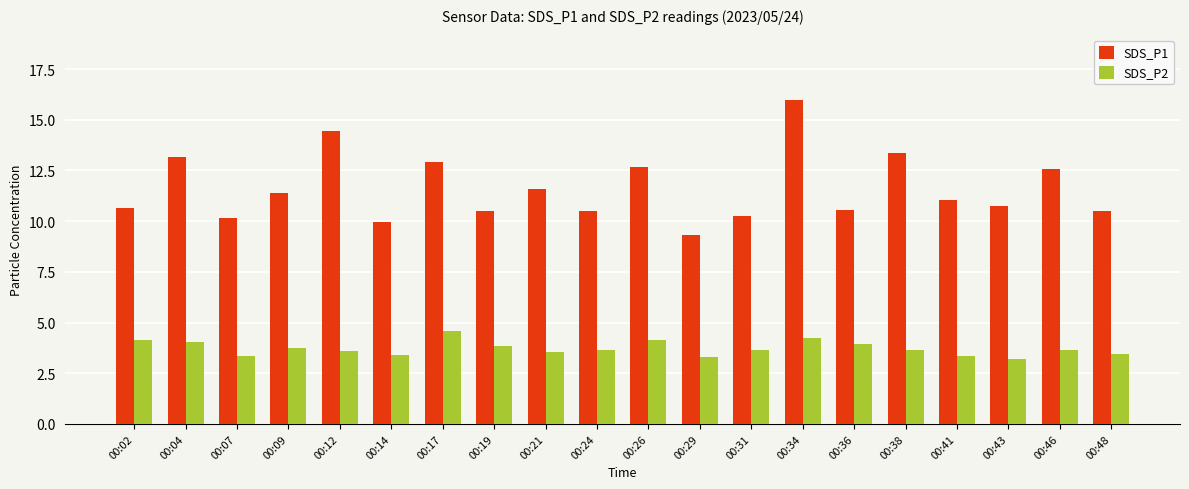

What is the lowest value of the SDS_P1 series?

9.3